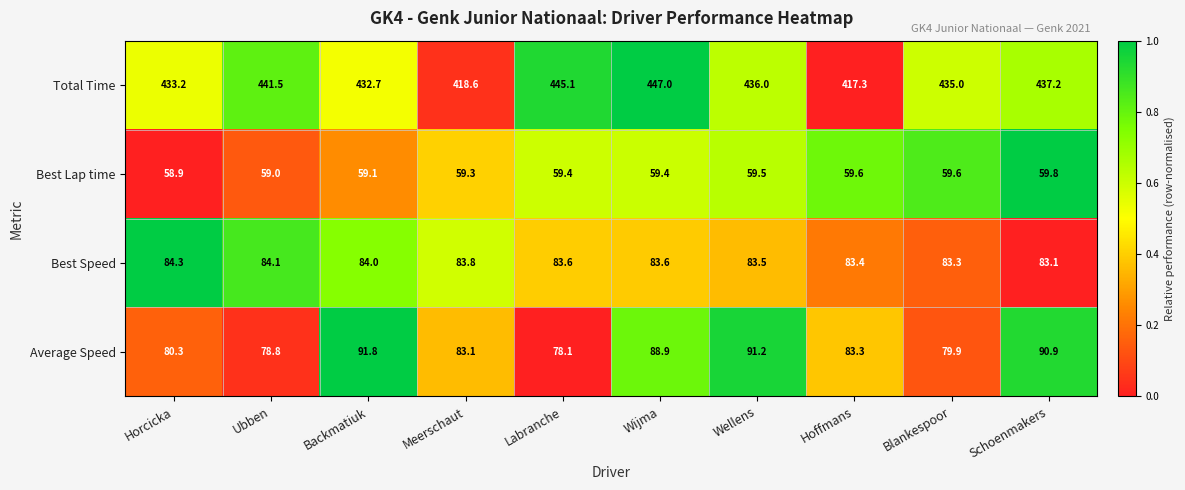

True or false: Total Time has a value of 696.2 at Horcicka.

False